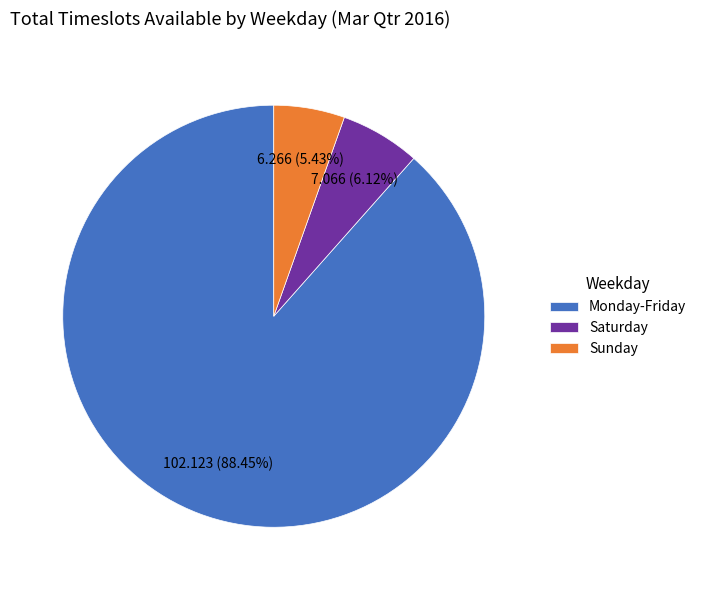

What percentage is the Sunday slice, to the nearest percent?

5%